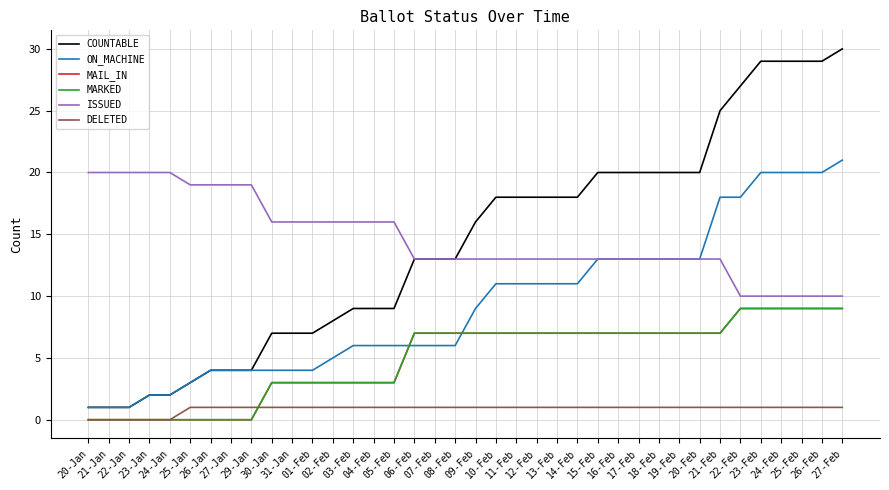

Does the chart have visible grid lines?

Yes